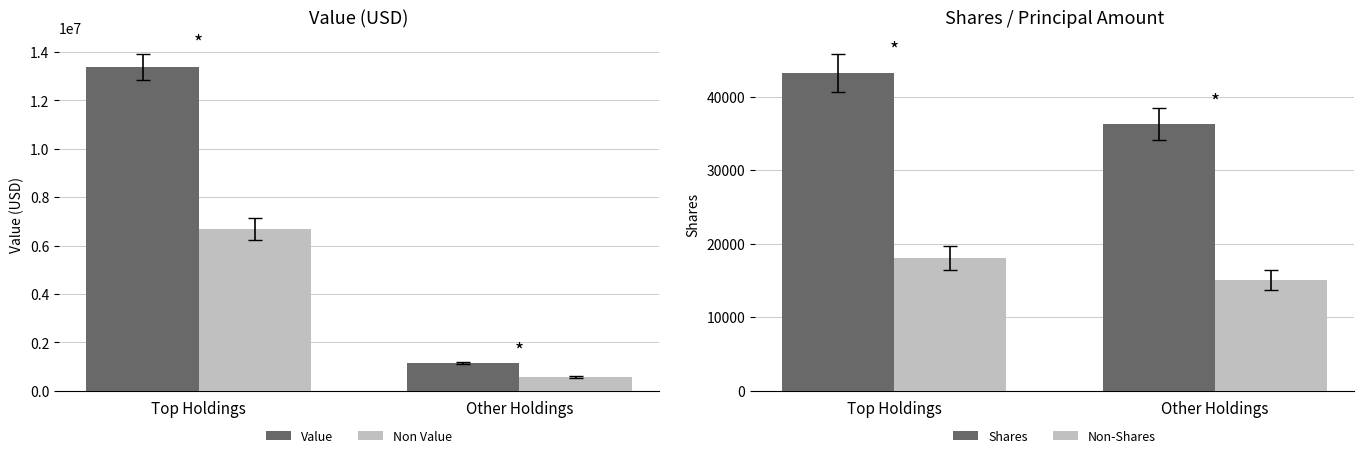

True or false: Non-Shares has a value of 10145.1 at Top Holdings.

False